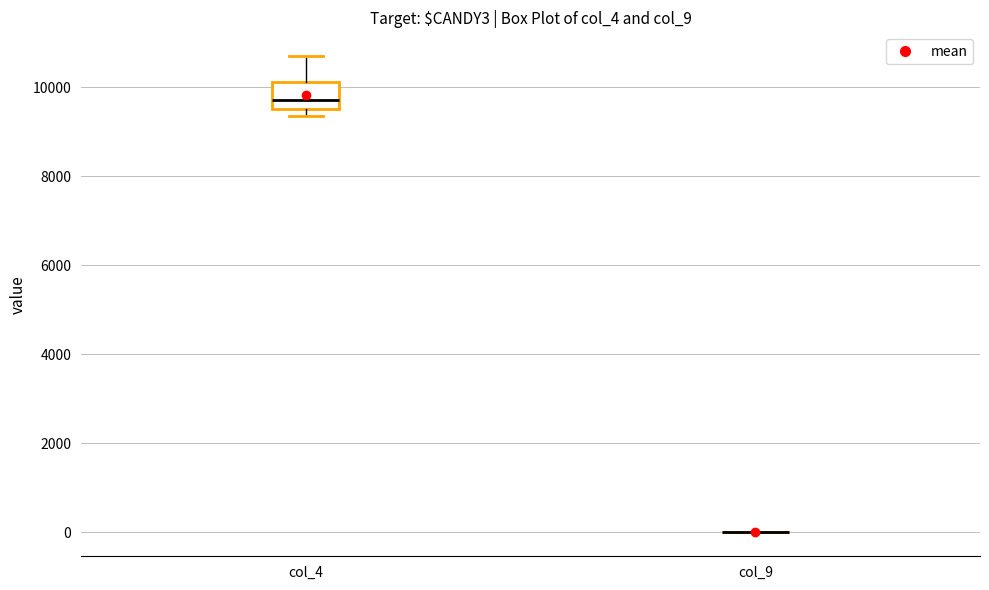

Reading left to right, transcribe this box plot: for each box, give where its median line is, the range the box spans, and where its two whiskers end, as read against the y-axis. The values are not printed on the chart, so give them approximately, as read against the axis.

col_4: median 9800, box 9600 to 10200, whiskers 9400 to 10600
col_9: box collapsed to a line at 0, whiskers 0 to 0